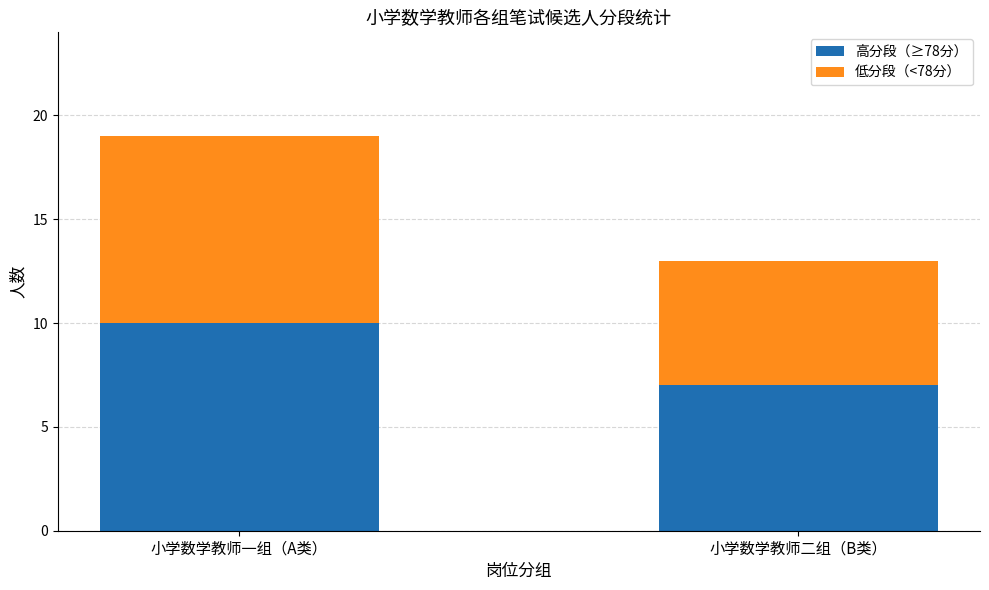

What is the difference between the 高分段（≥78分） values at 小学数学教师一组（A类） and 小学数学教师二组（B类）?

3